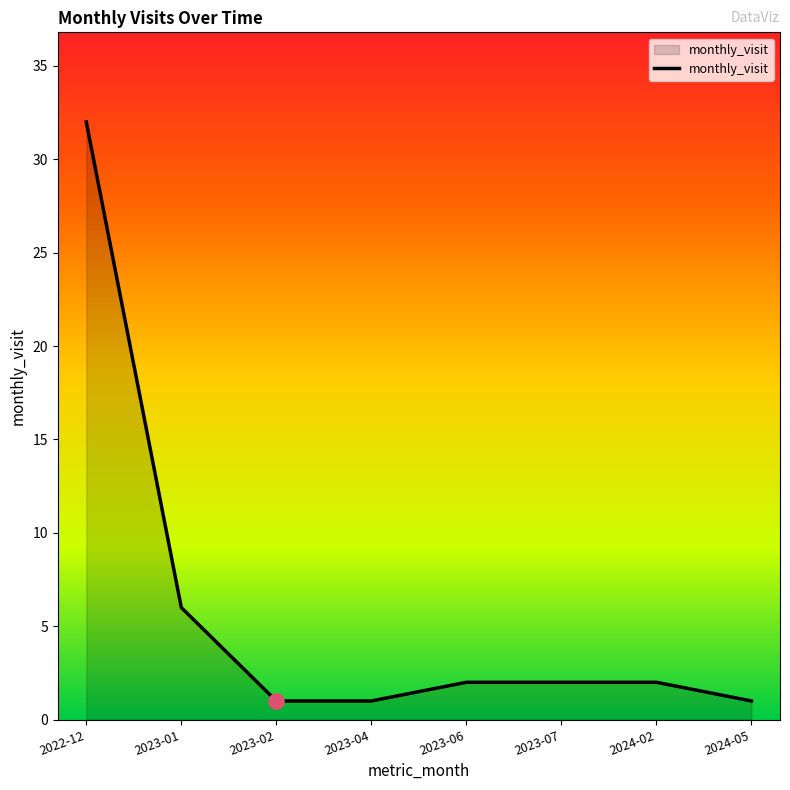

Which has a higher value, 2023-01 or 2023-07?

2023-01